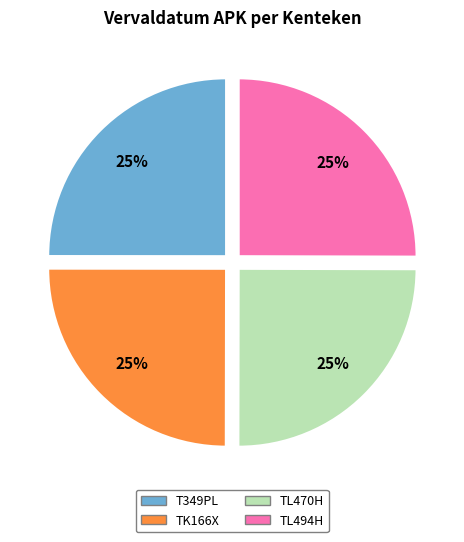

How many slices are in this pie chart?

4